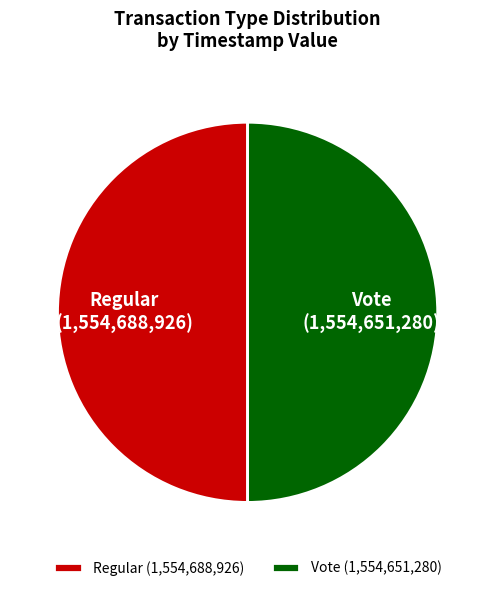

Is the sum of Vote and Regular greater than half?

Yes